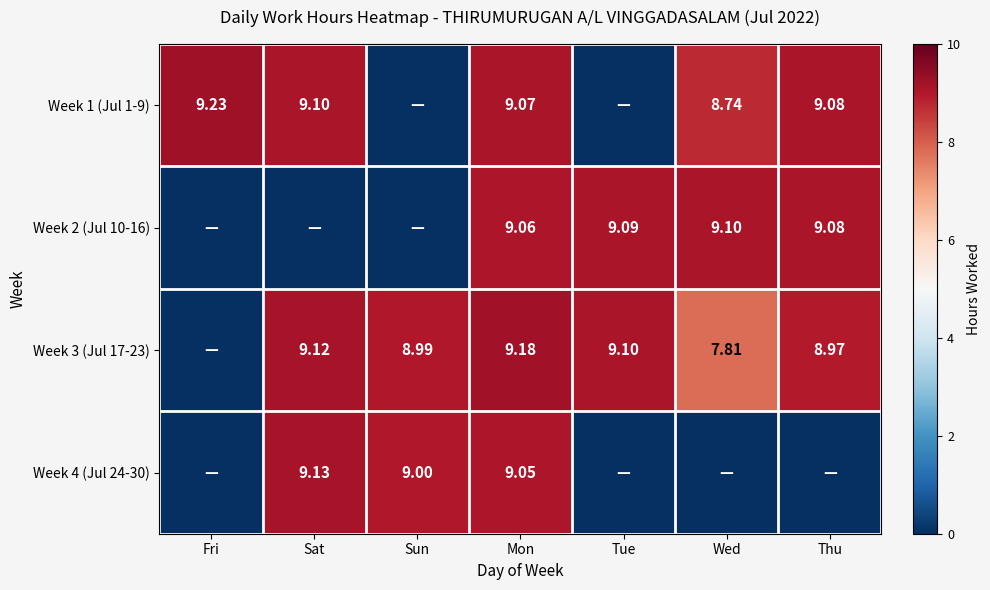

What is the greatest value displayed?

9.2